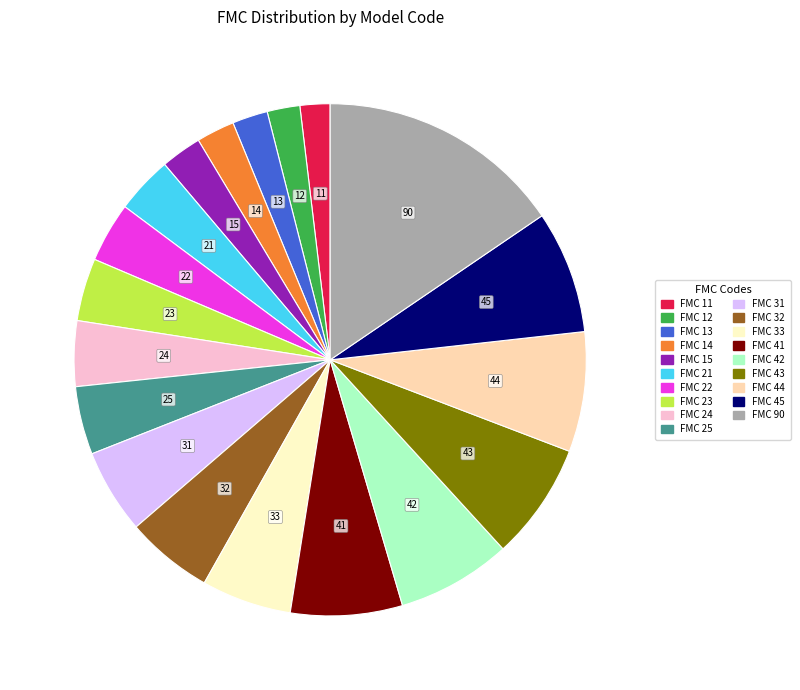

What is the ratio of the value at FMC 21 to the value at FMC 24?

0.9